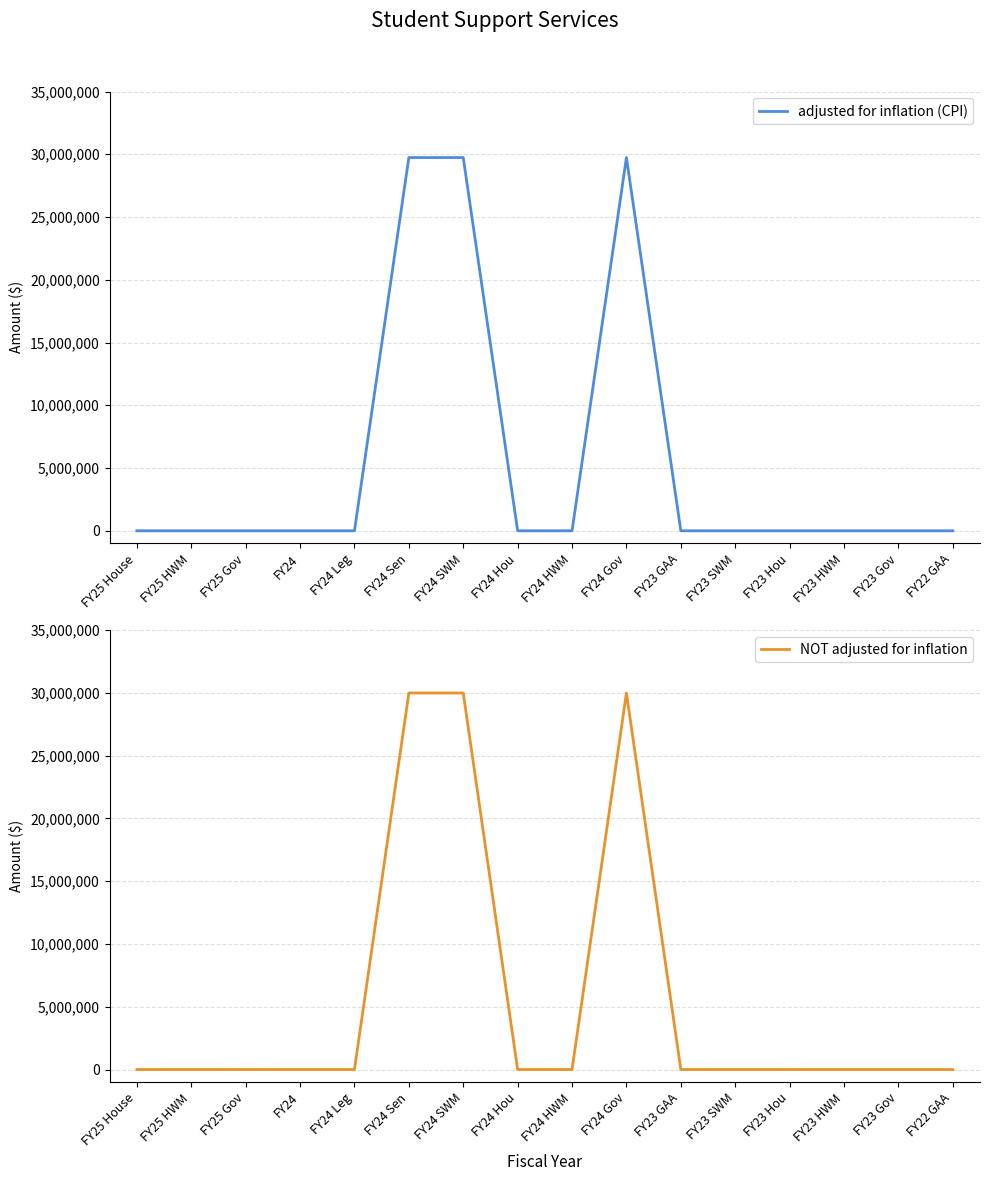

True or false: adjusted for inflation (CPI) and NOT adjusted for inflation cross at least once.

False